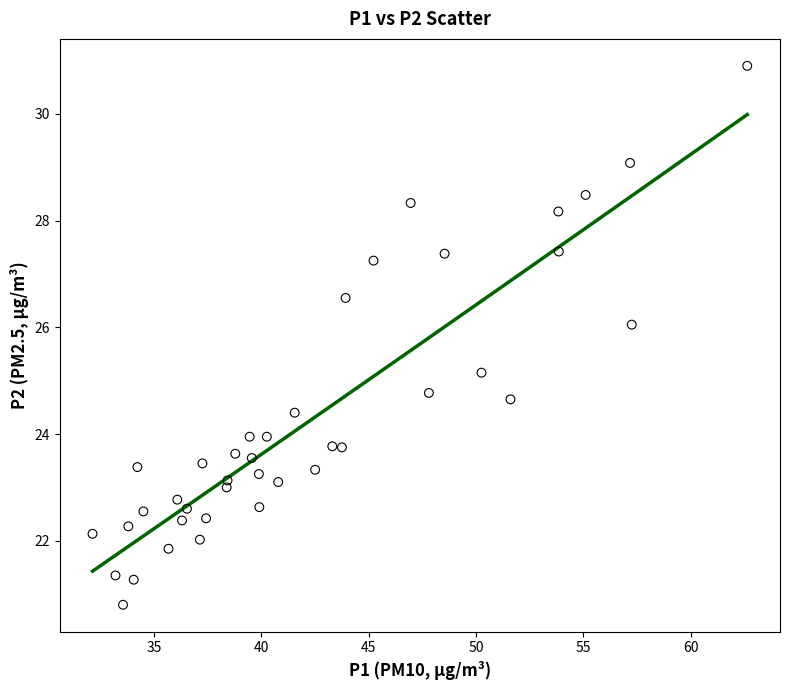

What is the range of Y values (max minus min)?

10.1